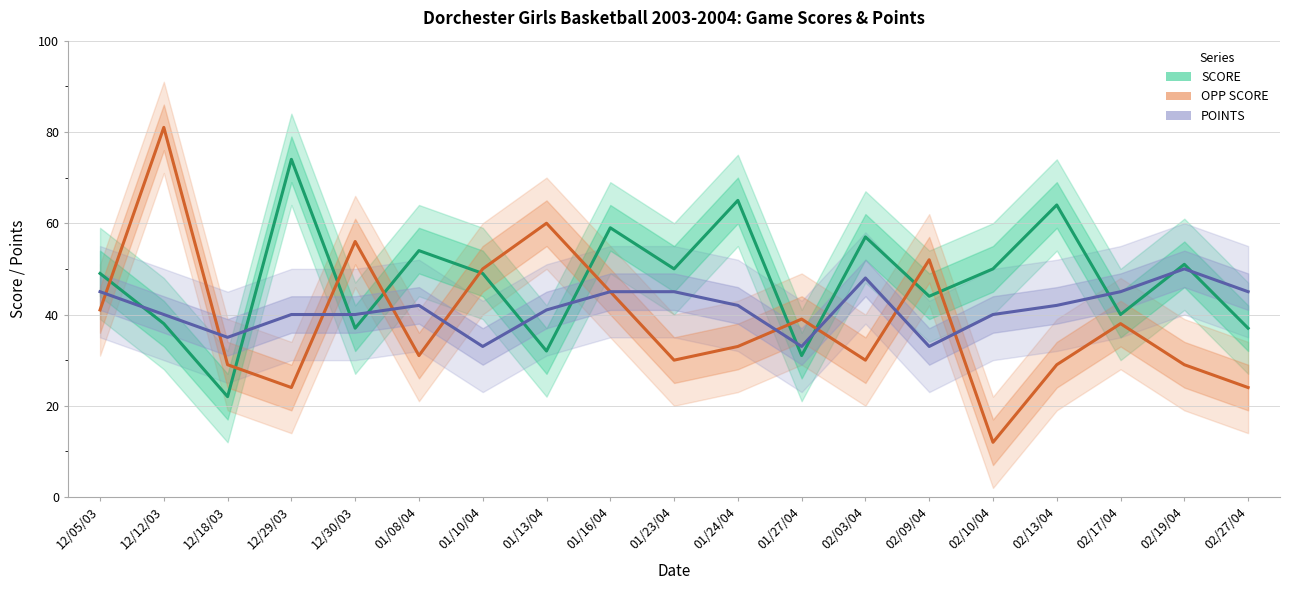

Reading left to right, transcribe all the data shown in this chart.

SCORE: 12/05/03=49	12/12/03=38	12/18/03=22	12/29/03=74	12/30/03=37	01/08/04=54	01/10/04=49	01/13/04=32	01/16/04=59	01/23/04=50	01/24/04=65	01/27/04=31	02/03/04=57	02/09/04=44	02/10/04=50	02/13/04=64	02/17/04=40	02/19/04=51	02/27/04=37
OPP SCORE: 12/05/03=41	12/12/03=81	12/18/03=29	12/29/03=24	12/30/03=56	01/08/04=31	01/10/04=50	01/13/04=60	01/16/04=45	01/23/04=30	01/24/04=33	01/27/04=39	02/03/04=30	02/09/04=52	02/10/04=12	02/13/04=29	02/17/04=38	02/19/04=29	02/27/04=24
POINTS: 12/05/03=45	12/12/03=40	12/18/03=35	12/29/03=40	12/30/03=40	01/08/04=42	01/10/04=33	01/13/04=41	01/16/04=45	01/23/04=45	01/24/04=42	01/27/04=33	02/03/04=48	02/09/04=33	02/10/04=40	02/13/04=42	02/17/04=45	02/19/04=50	02/27/04=45